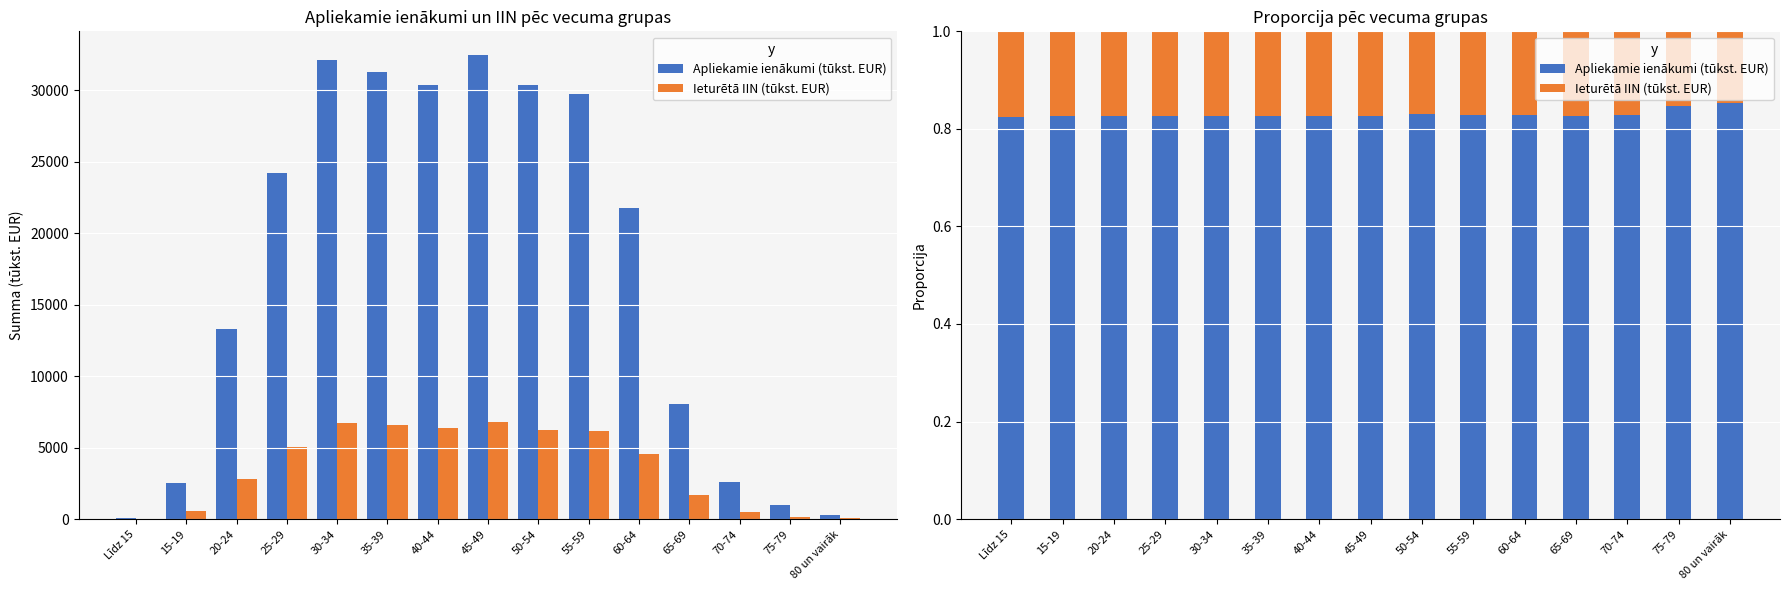

Reading left to right, transcribe all the data shown in this chart.

Apliekamie ienākumi (tūkst. EUR): 0.8	0.8	0.8	0.8	0.8	0.8	0.8	0.8	0.8	0.8	0.8	0.8	0.8	0.8	0.9
Ieturētā IIN (tūkst. EUR): 0.2	0.2	0.2	0.2	0.2	0.2	0.2	0.2	0.2	0.2	0.2	0.2	0.2	0.2	0.1